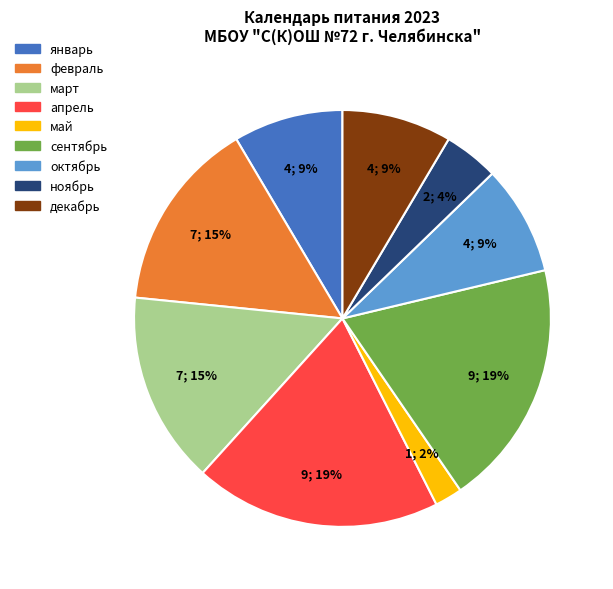

Do сентябрь and ноябрь together represent more than half of the pie?

No